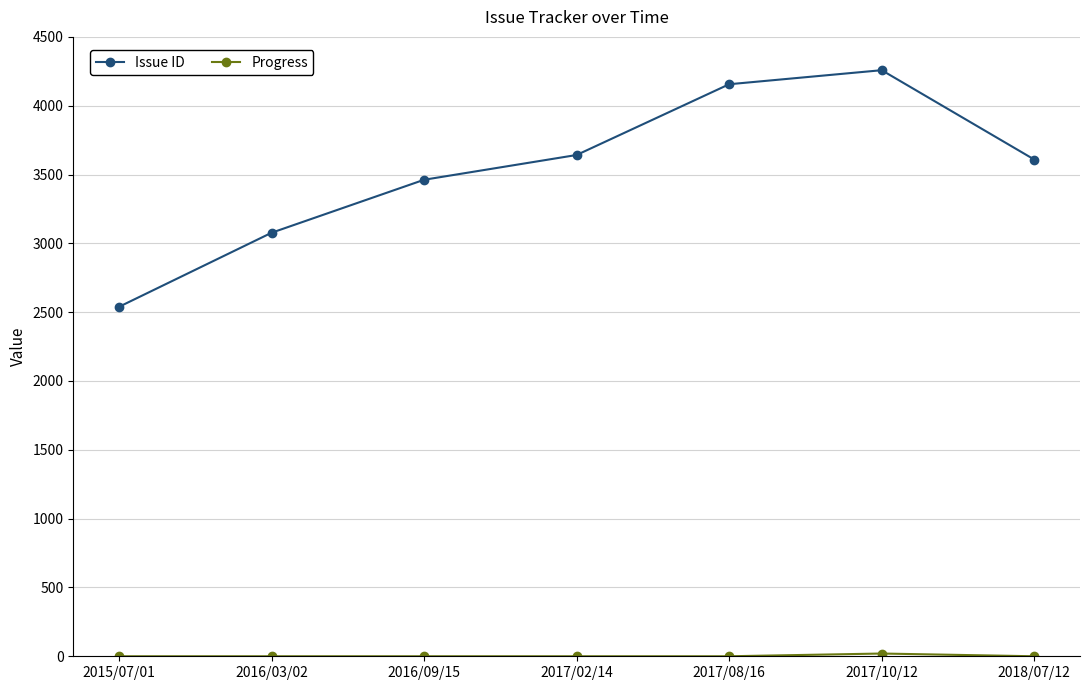

How many lines are shown in the chart?

2